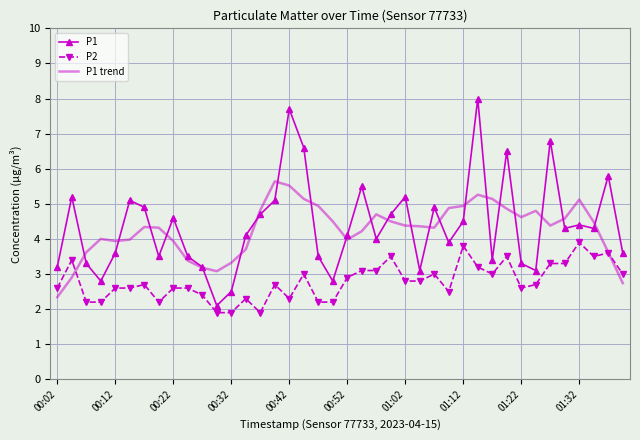

What are all the series names shown in the legend?

P1, P2, P1 trend